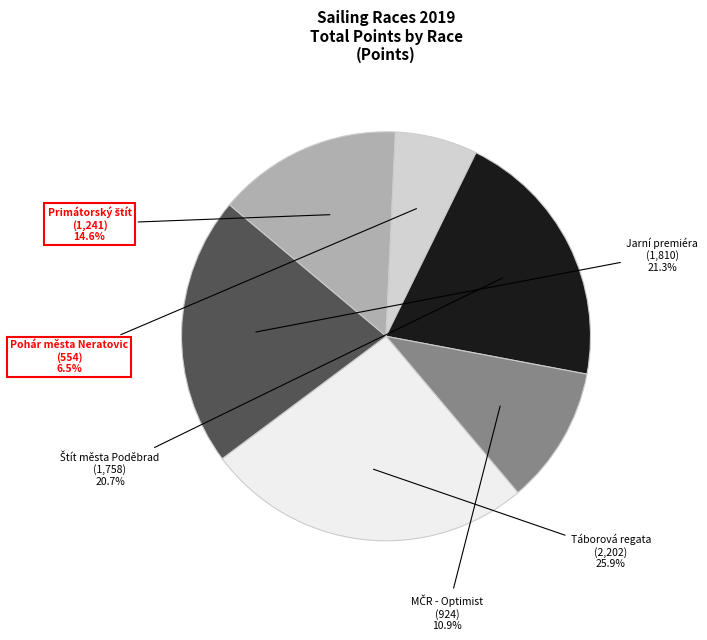

Is there a majority slice in this chart?

No